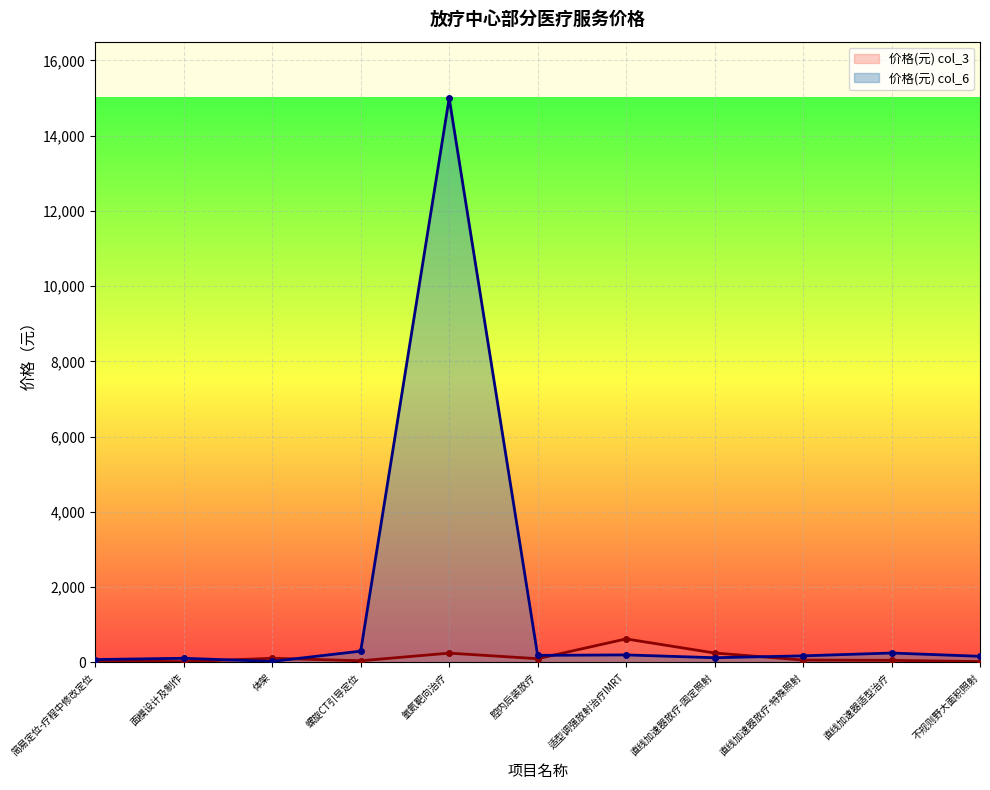

What is the label of the 3rd point from the right?

直线加速器放疗-特殊照射